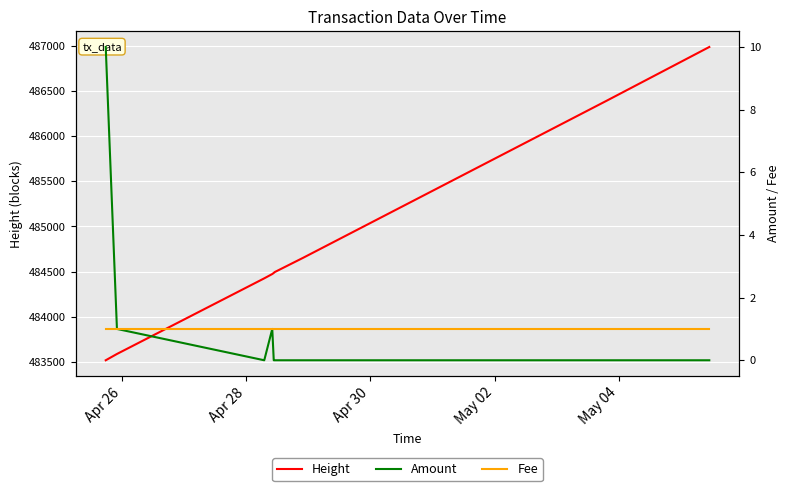

What is the maximum value for Height?

486994